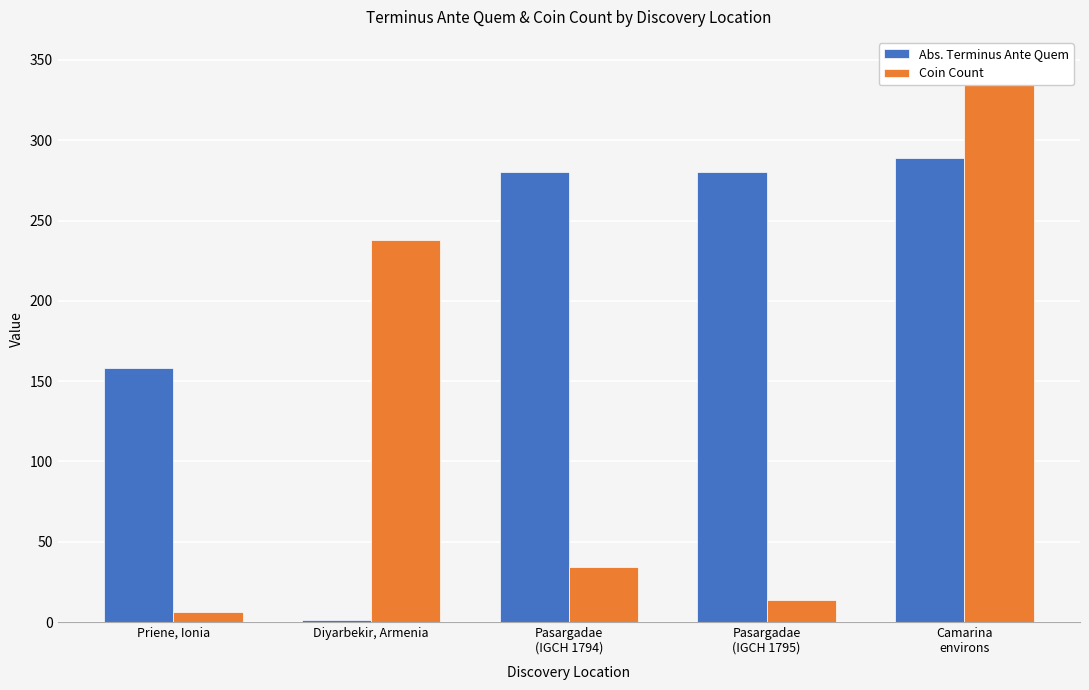

Reading right to left, extract all data points from this chart.

Abs. Terminus Ante Quem: Camarina
environs=289	Pasargadae
(IGCH 1795)=280	Pasargadae
(IGCH 1794)=280	Diyarbekir, Armenia=1	Priene, Ionia=158
Coin Count: Camarina
environs=347	Pasargadae
(IGCH 1795)=14	Pasargadae
(IGCH 1794)=34	Diyarbekir, Armenia=238	Priene, Ionia=6